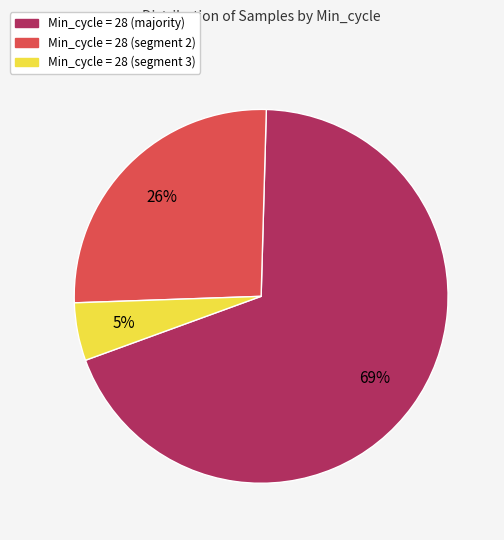

To the nearest percent, what is the average slice percentage?

33%